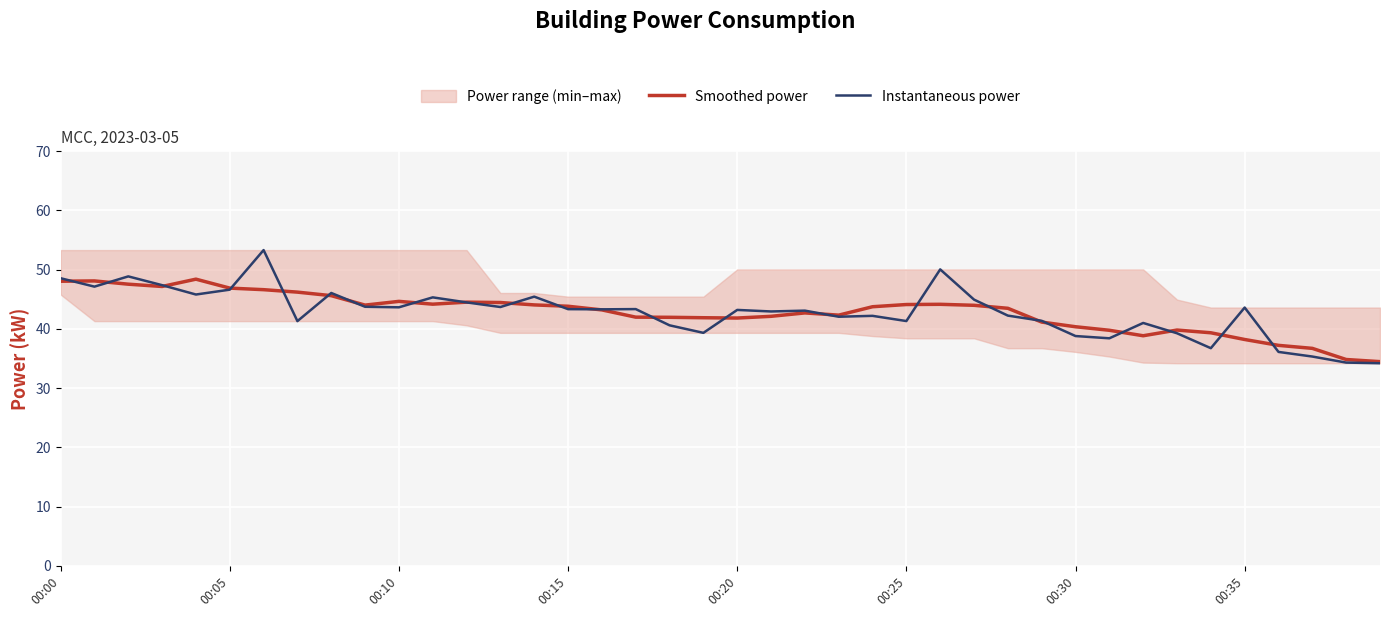

What is the value of the Instantaneous power point at the 4th from the left?

47.4